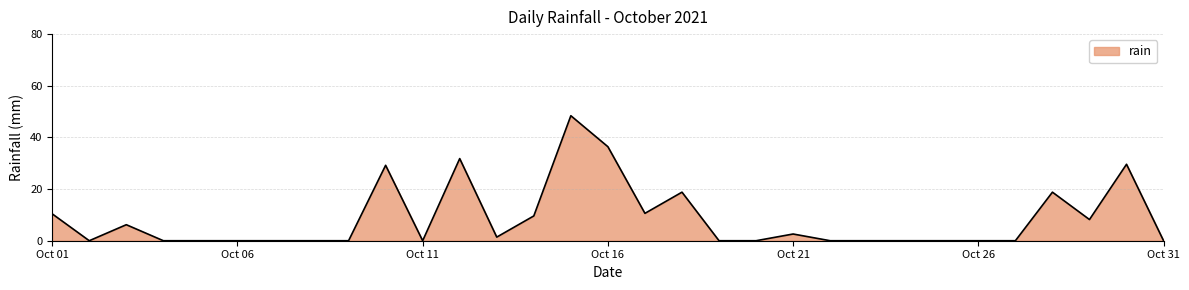

What is the greatest value displayed?

48.4